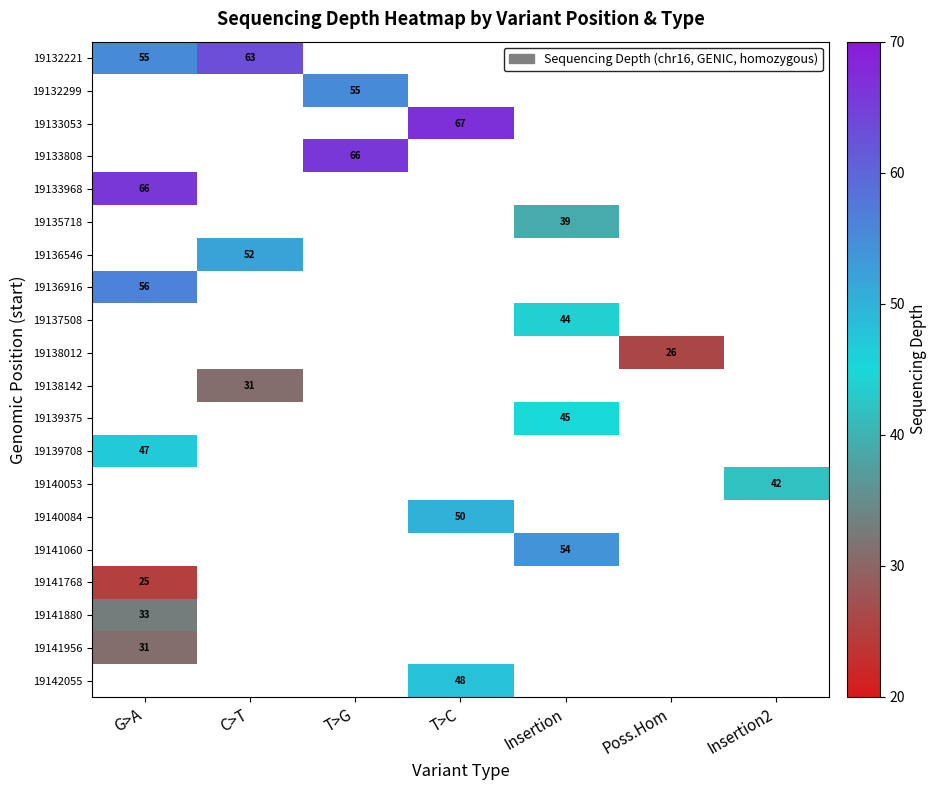

Is it true that 19132221 equals 75 at G>A?

False